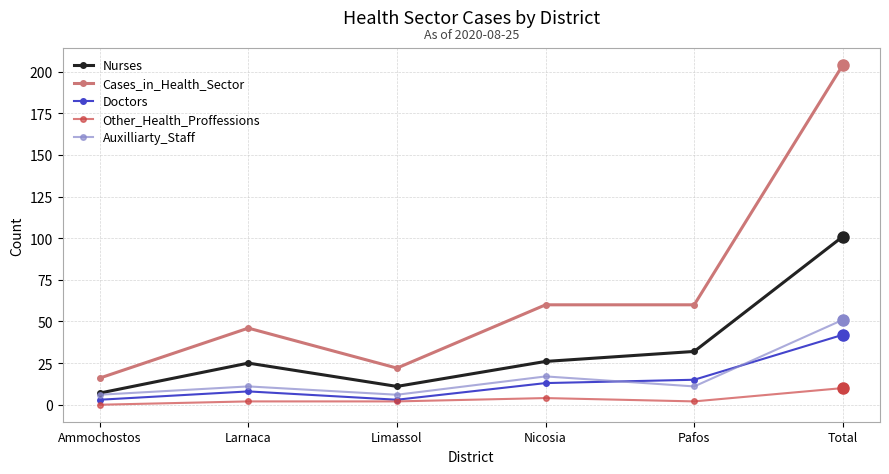

Where is the first local minimum for Nurses?

Limassol